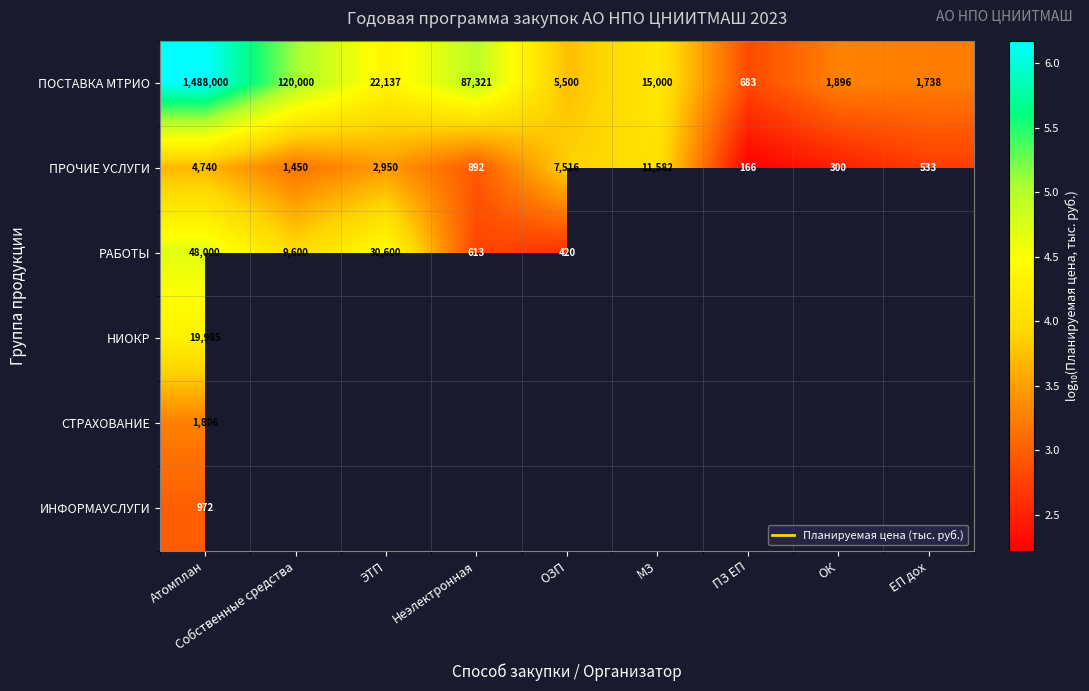

At how many categories does at least one series exceed 5?

2